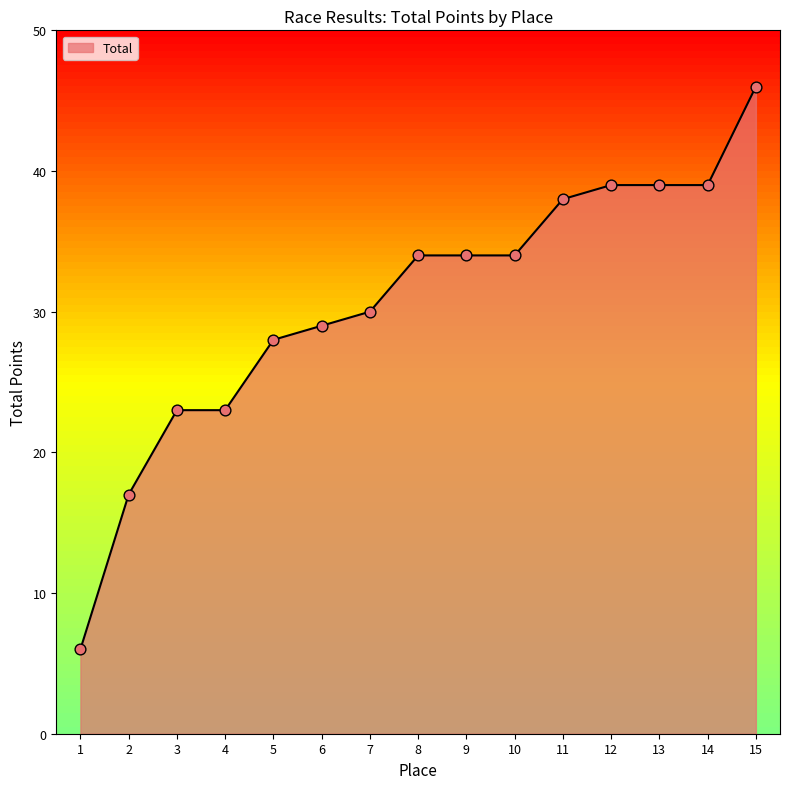

What is the change in value from 3 to 13?

+16